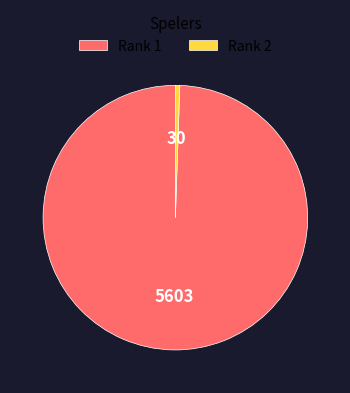

The Rank 1 slice represents 93% of the pie. True or false?

False